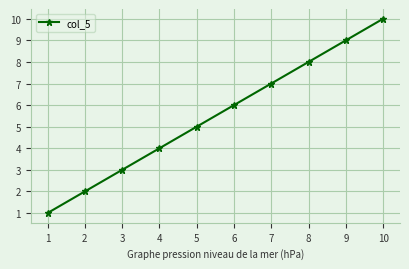

Is it true that the value at 3 is 5?

False